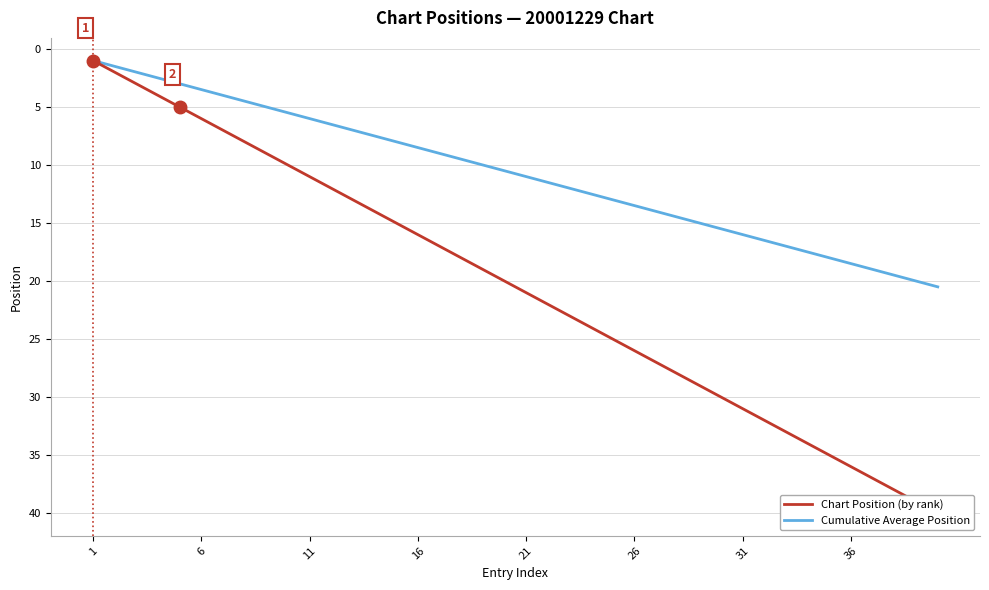

True or false: Cumulative Average Position has a value of 7.0 at 21.

False